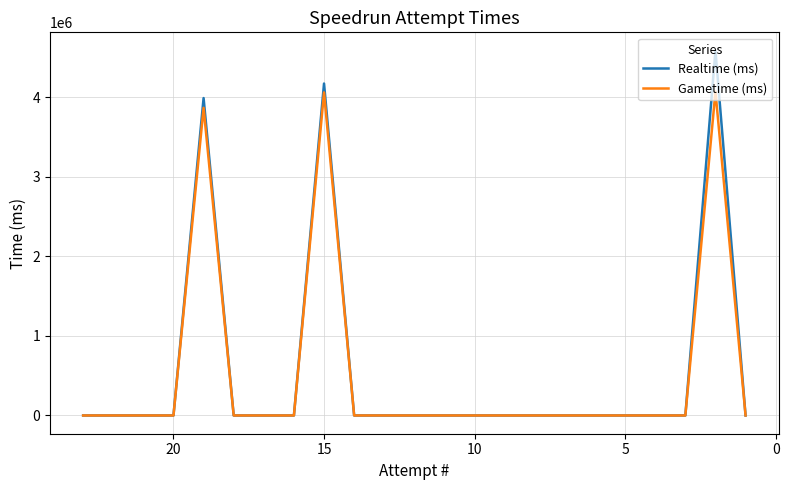

In Realtime (ms), how many points are higher than both neighbors (excluding endpoints)?

3